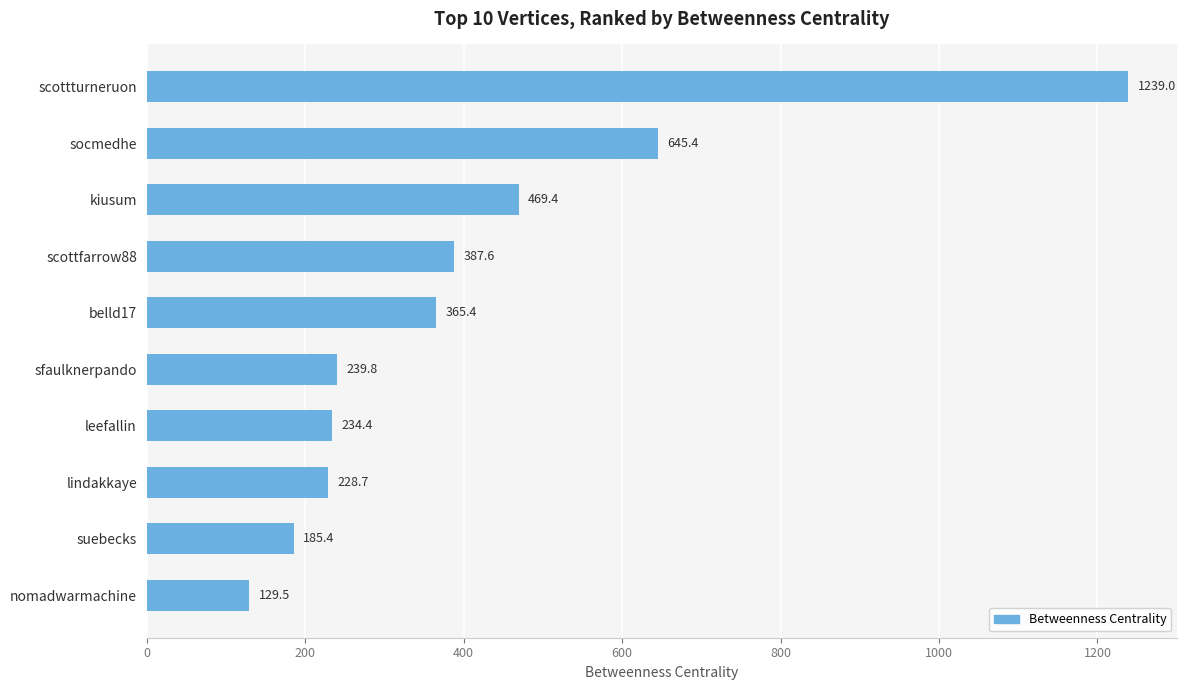

What is the label of the 1st bar from the bottom?

nomadwarmachine